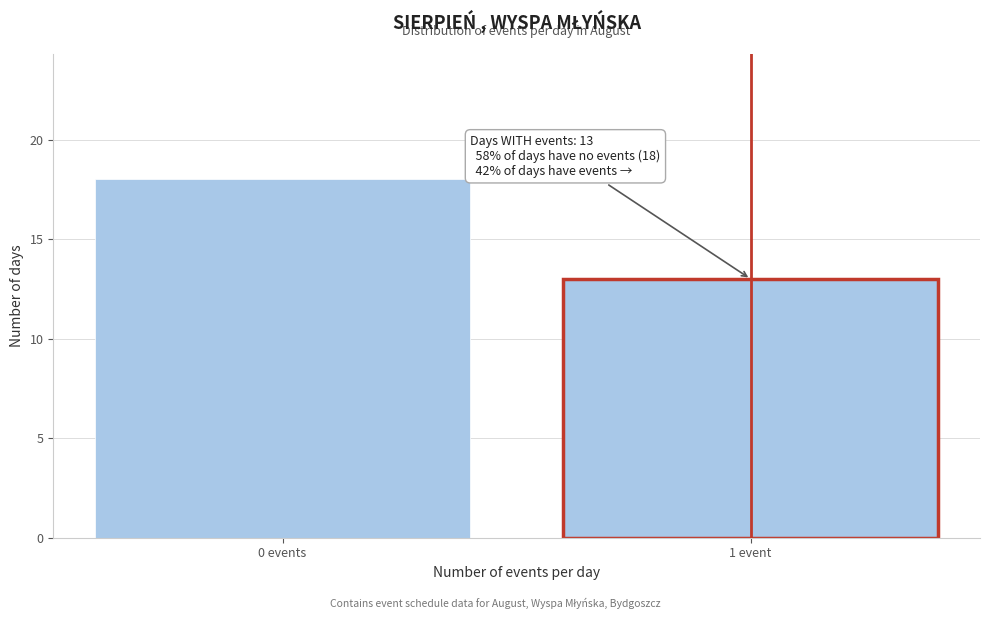

Reading right to left, list all the values displayed in this chart.

1 event=13	0 events=18